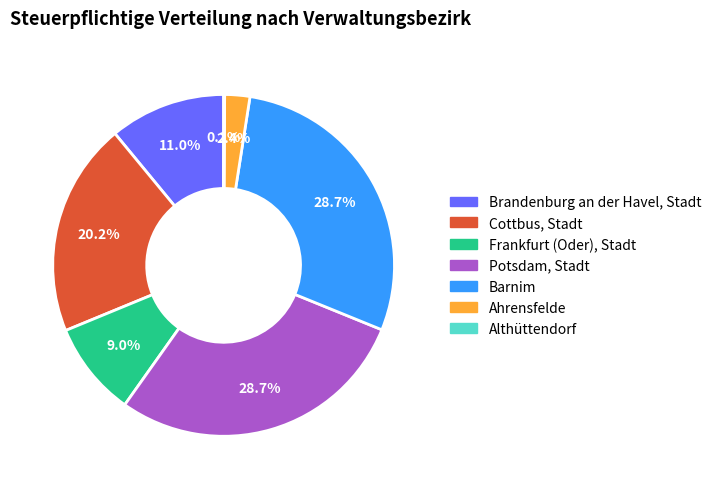

Between Frankfurt (Oder), Stadt and Cottbus, Stadt, which is larger?

Cottbus, Stadt